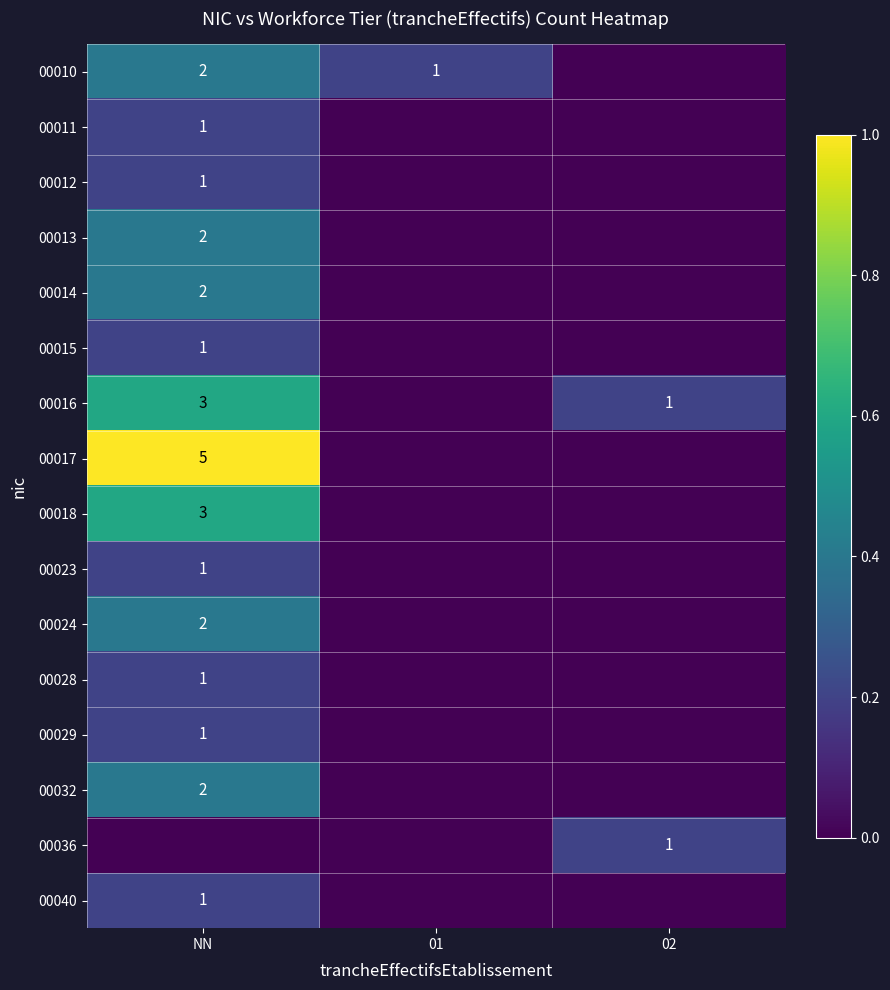

True or false: 00029 has a value of 0.1 at 02.

False